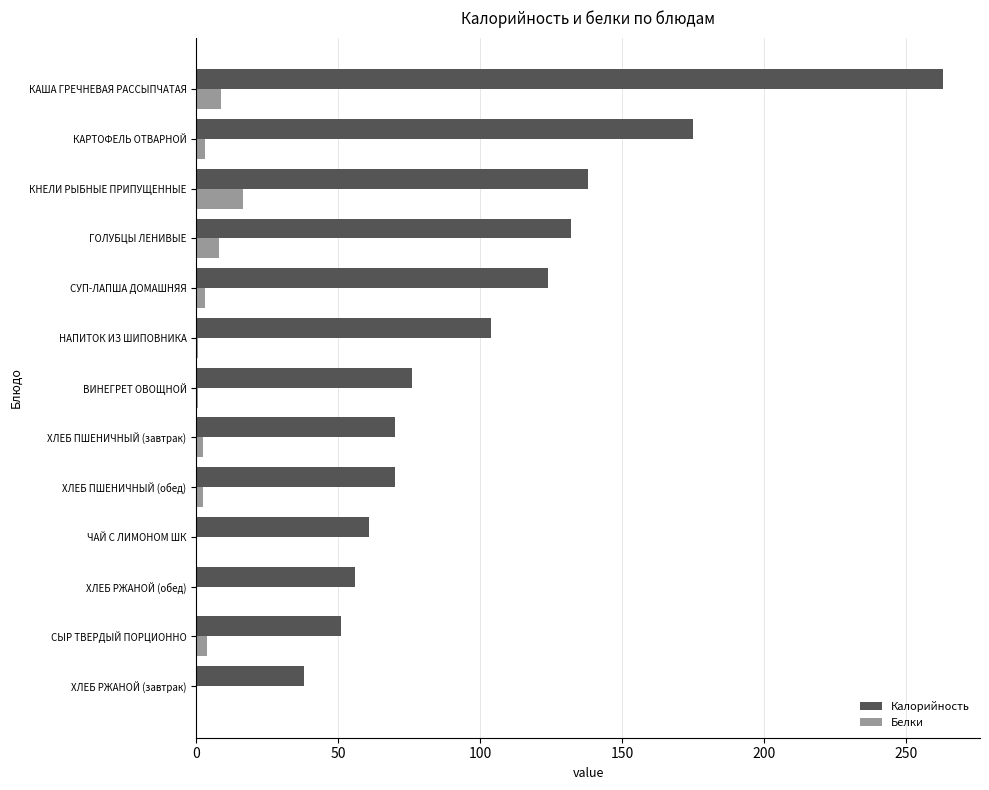

Between ВИНЕГРЕТ ОВОЩНОЙ and КНЕЛИ РЫБНЫЕ ПРИПУЩЕННЫЕ, which series saw the biggest shift?

Калорийность